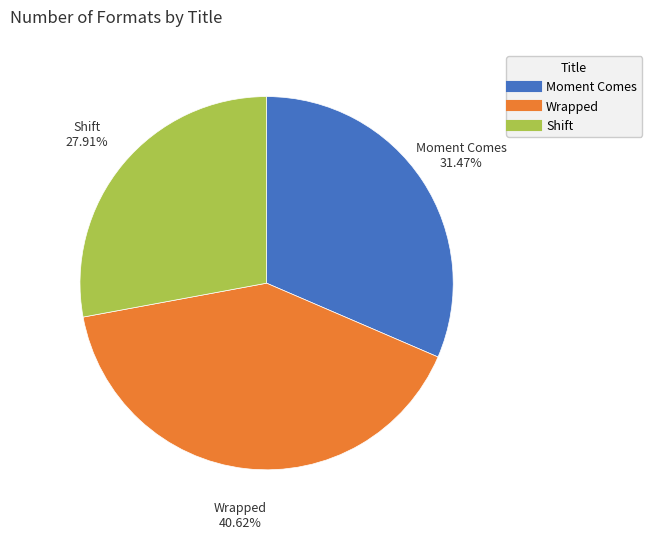

To the nearest percent, what is the average slice percentage?

33%